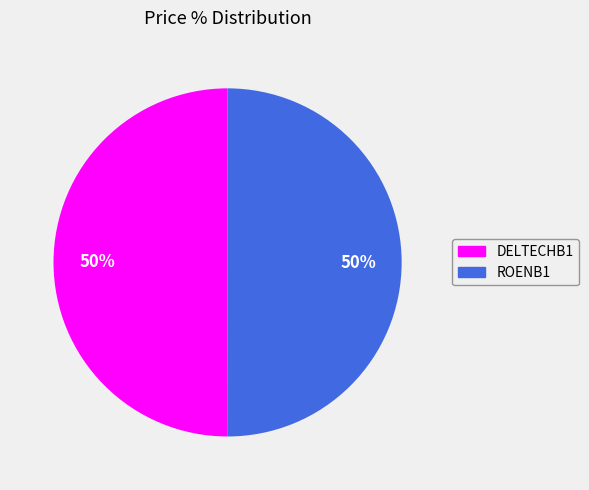

Is the sum of DELTECHB1 and ROENB1 greater than half?

Yes